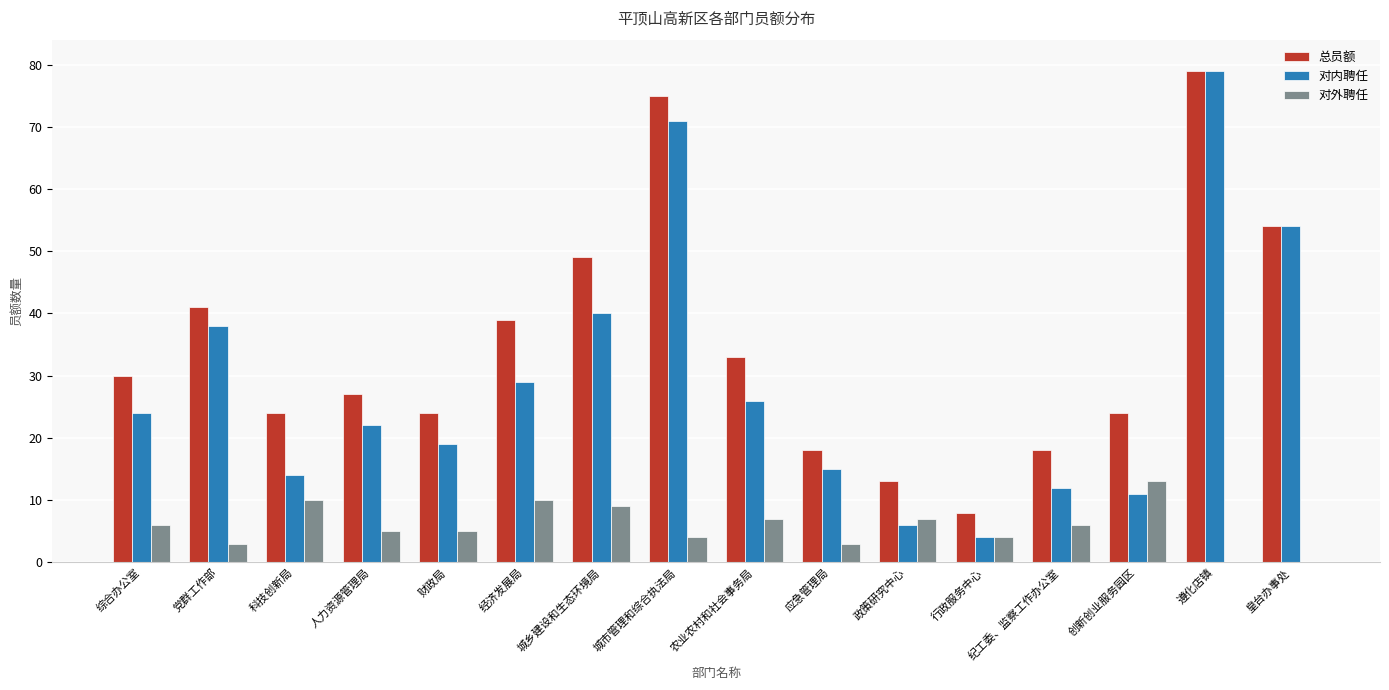

What is the sum of all 对外聘任 values?

92